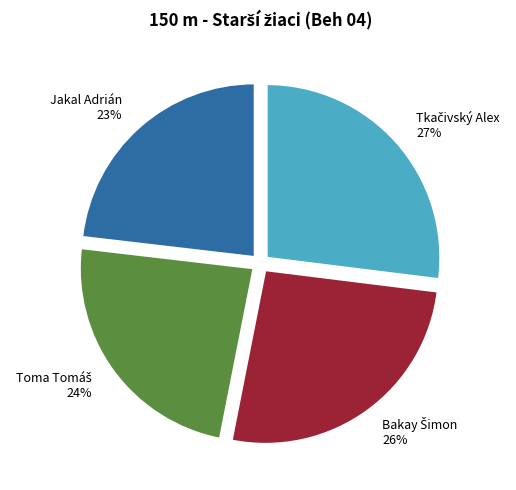

Which slice is the smallest?

Jakal Adrián